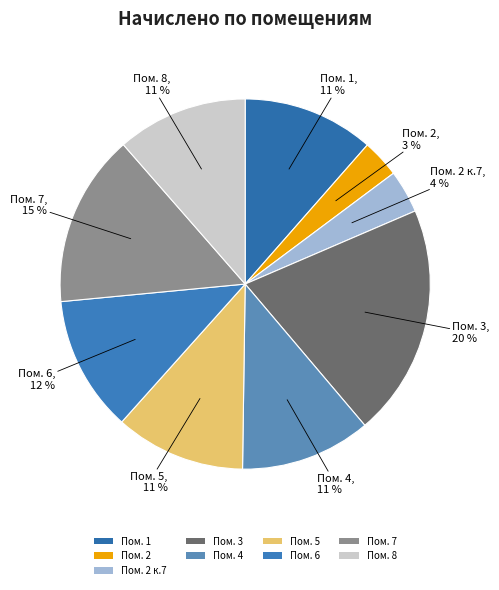

Which slice is the largest?

Пом. 3